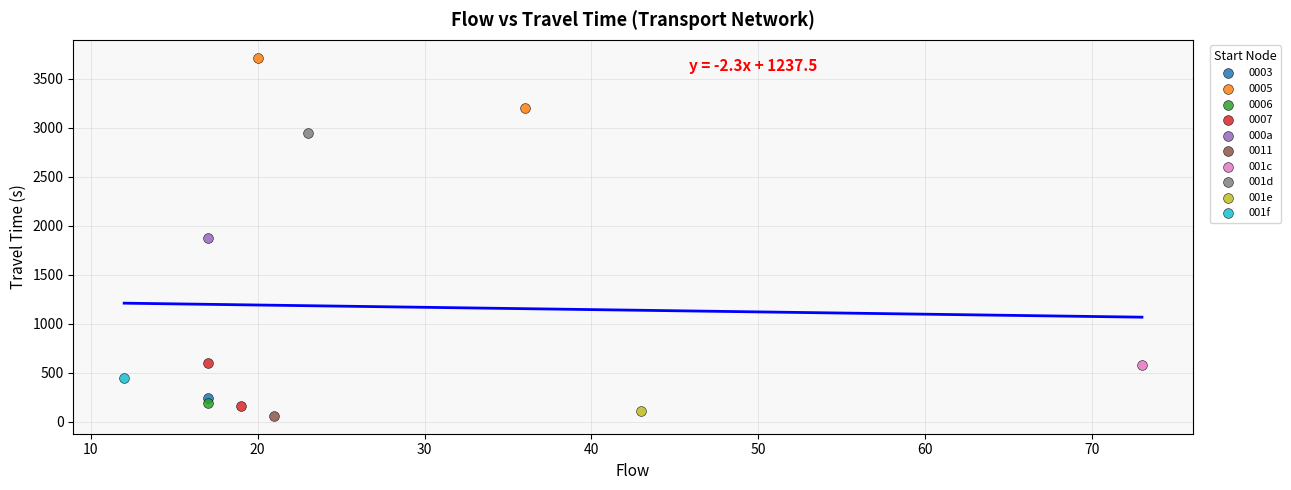

What are all the series names shown in the legend?

0003, 0005, 0006, 0007, 000a, 0011, 001c, 001d, 001e, 001f